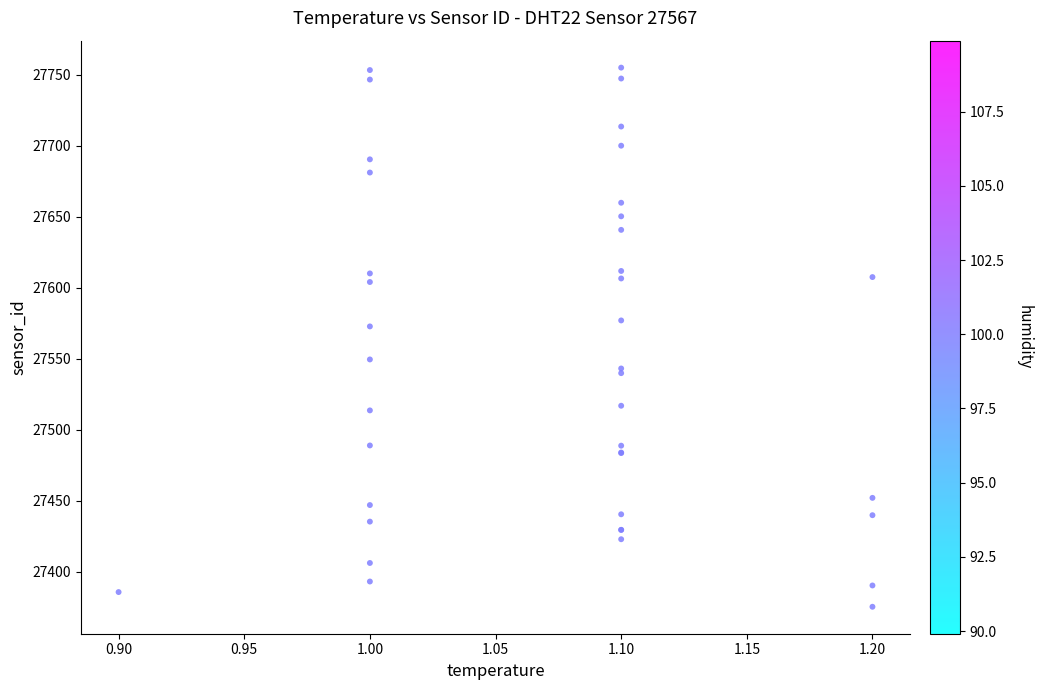

What Y value in the scatter plot is closest to 27565?

27572.7